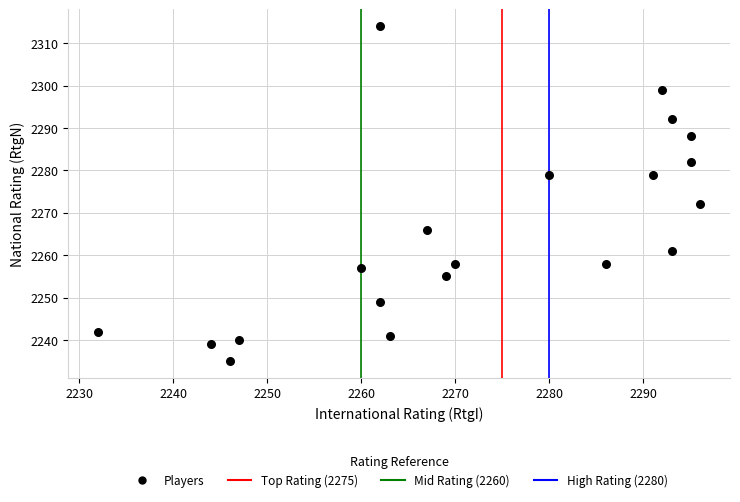

What is the range of X values (max minus min)?

64